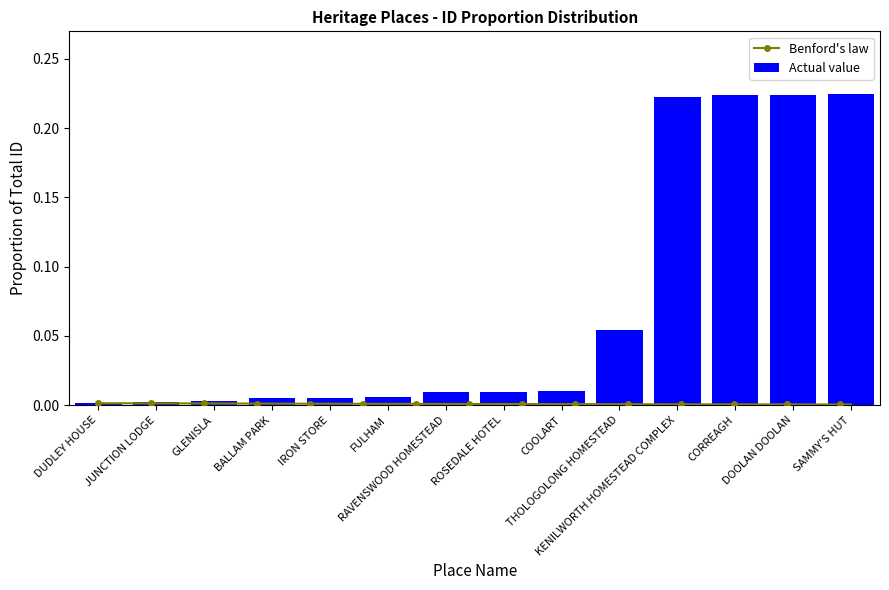

What is the sum of the values at CORREAGH and IRON STORE?

0.2